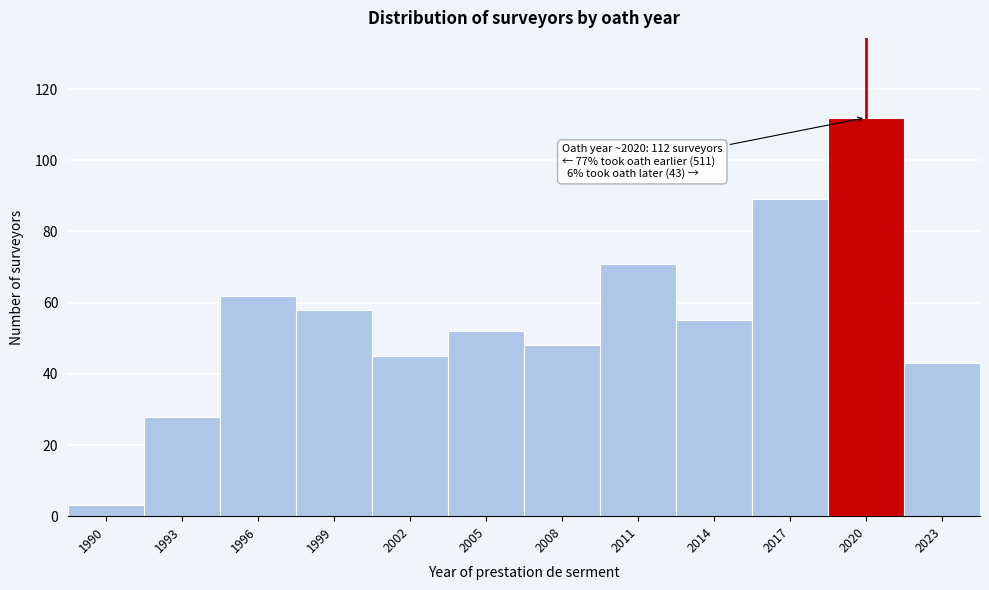

Reading left to right, list all the values displayed in this chart.

1990=3	1993=28	1996=62	1999=58	2002=45	2005=52	2008=48	2011=71	2014=55	2017=89	2020=112	2023=43